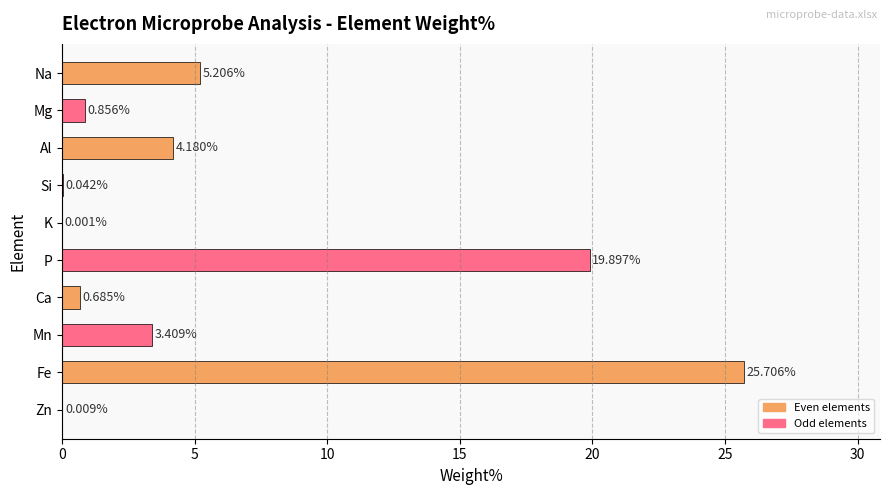

Which label corresponds to the largest value in the chart?

Fe